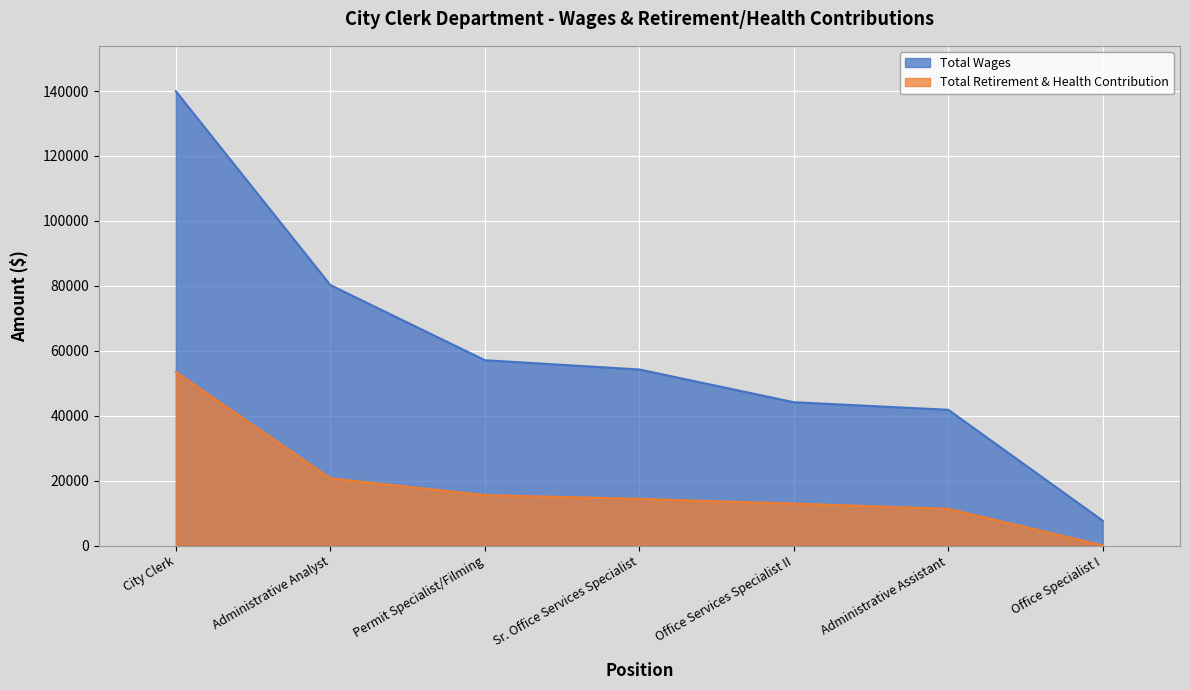

What is the difference between the maximum and minimum values in the Total Wages series?

132242